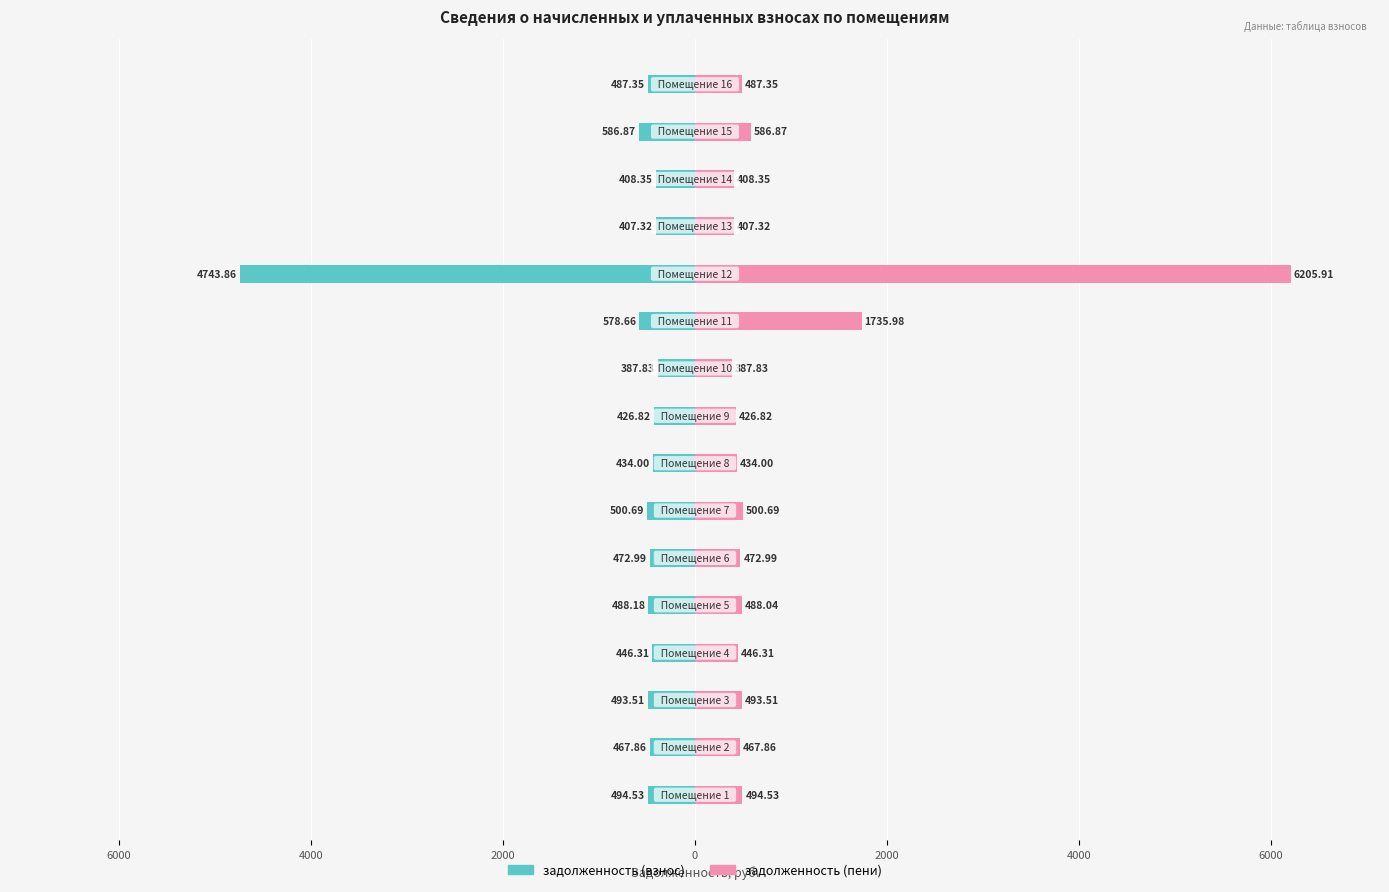

Which has a higher value, 4000 or 14?

4000